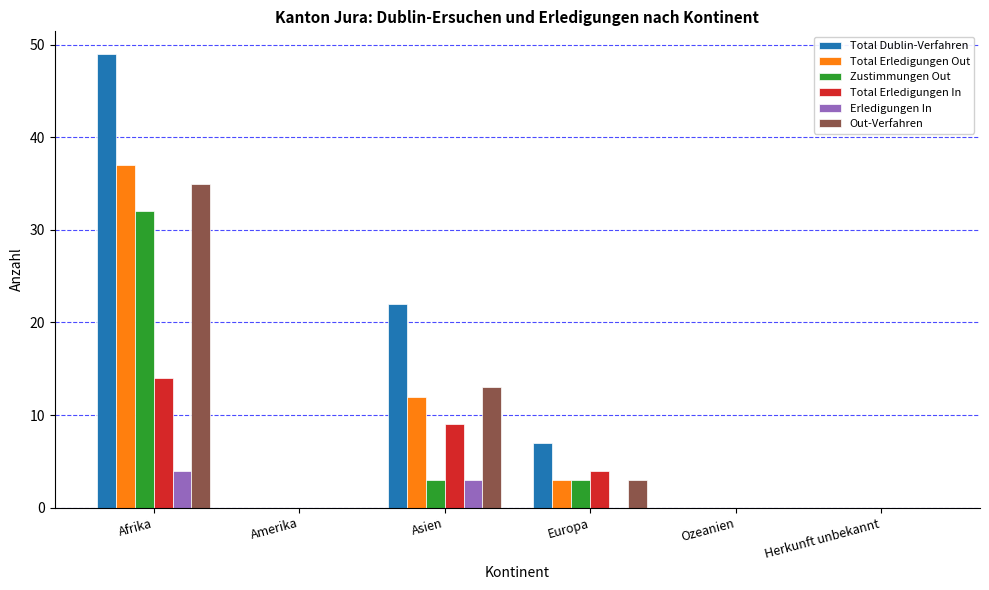

What is the greatest value displayed?

49